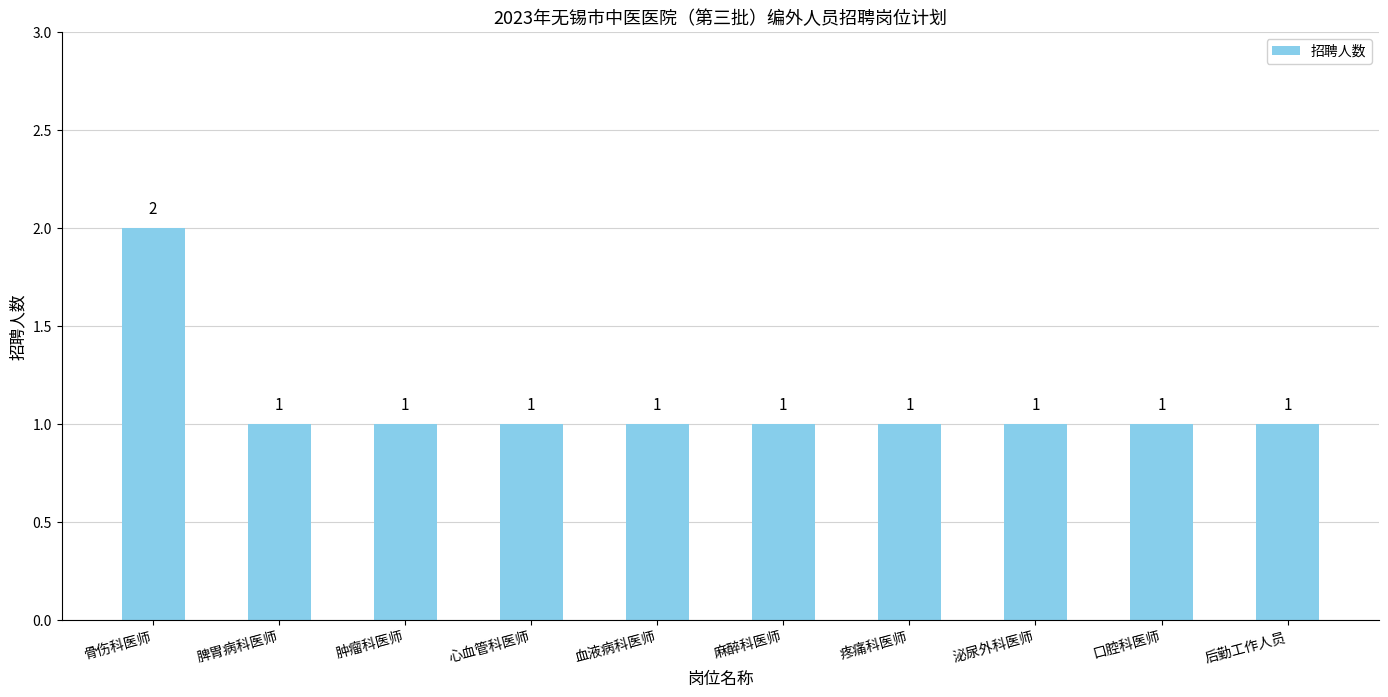

What is the ratio of the value at 后勤工作人员 to the value at 脾胃病科医师?

1.0